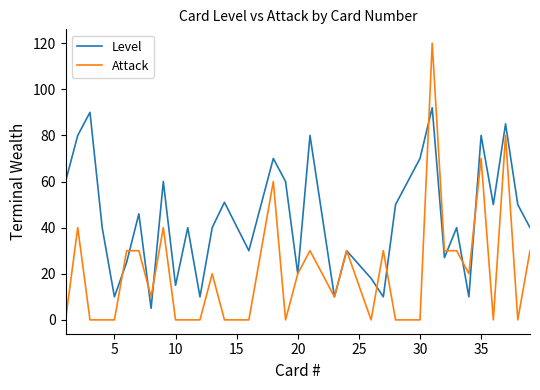

After their last crossing, which series has the higher values: Attack or Level?

Level